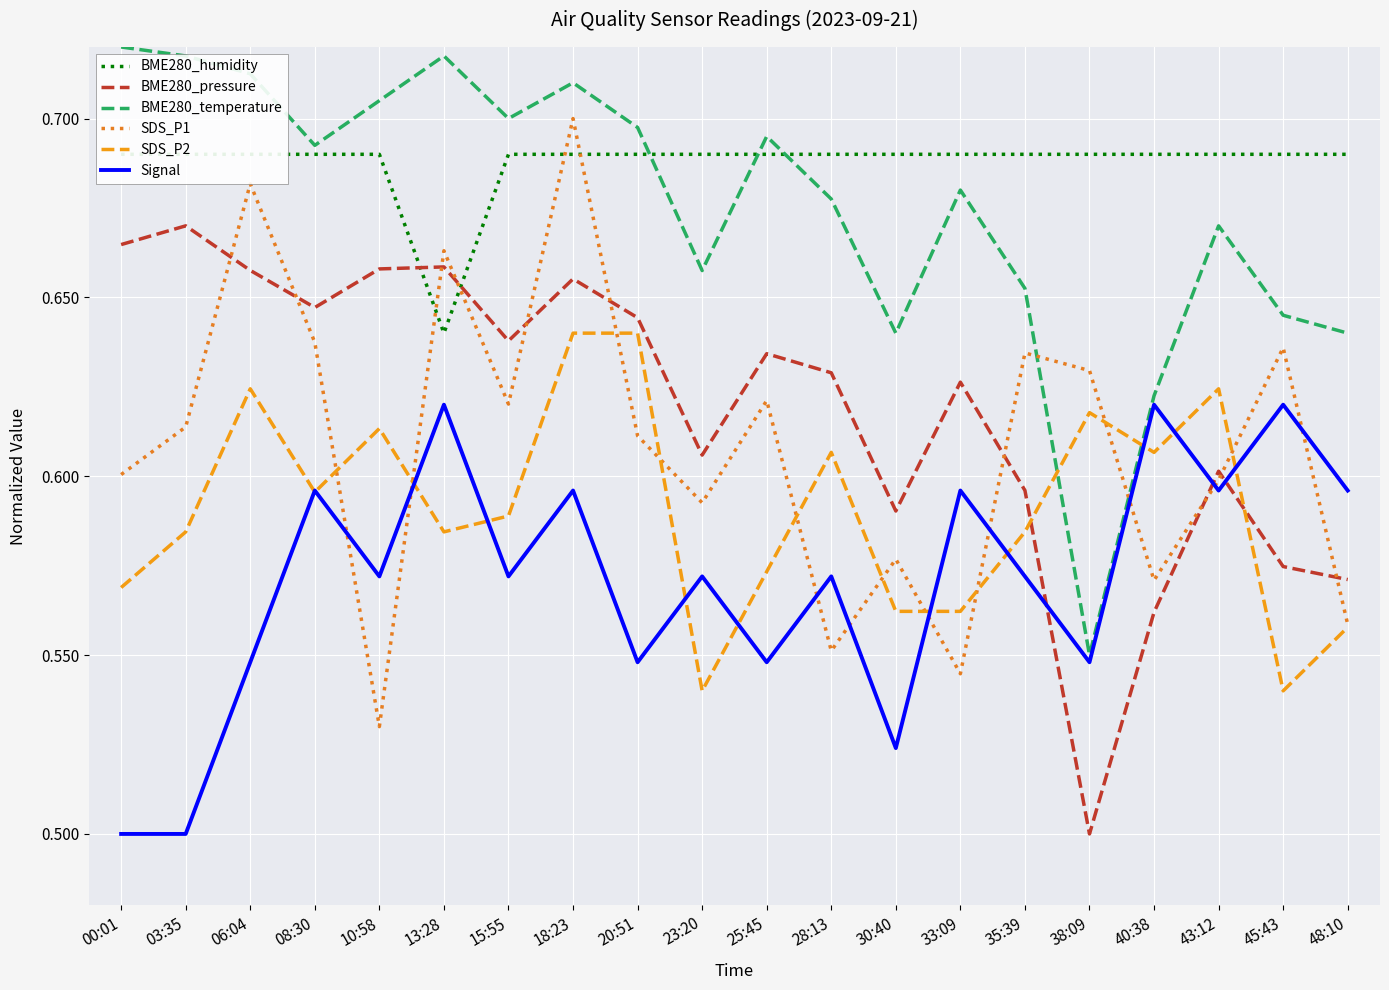

Is the value of BME280_pressure at 13:28 greater than the value of BME280_humidity at 25:45?

No